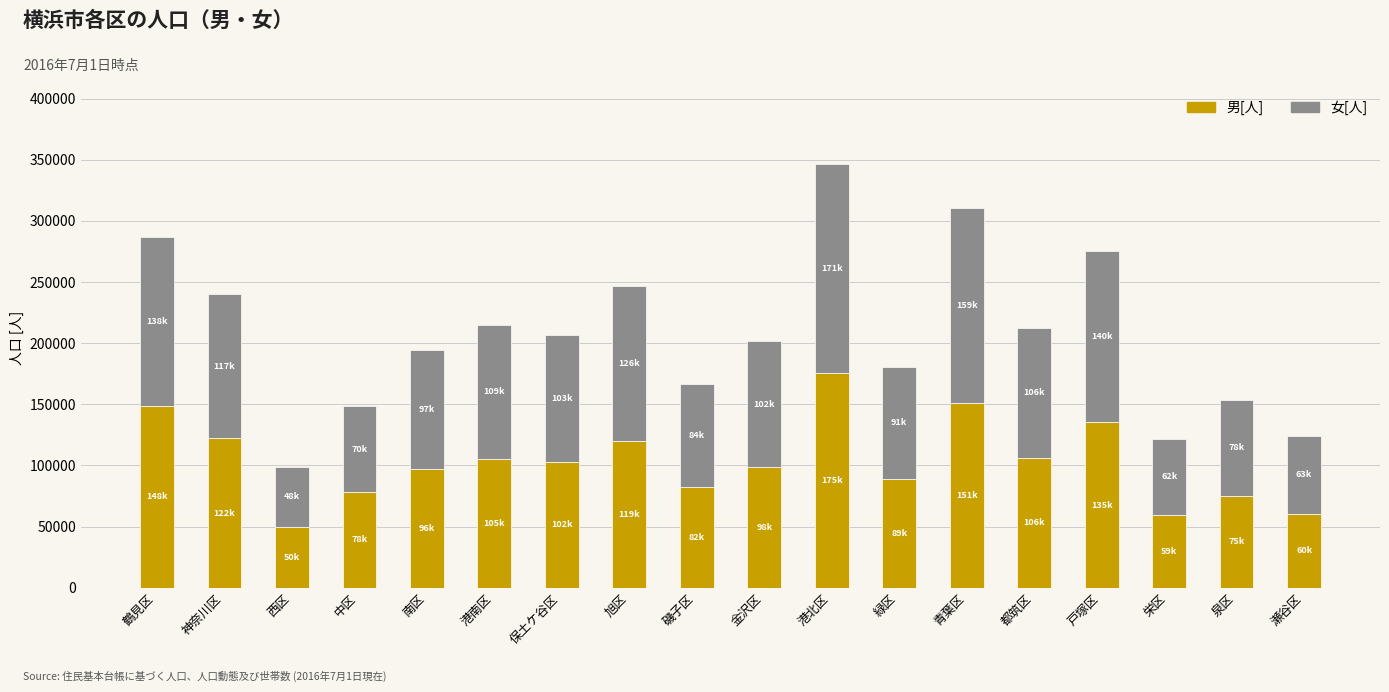

At which category is the sum across all series the highest?

港北区